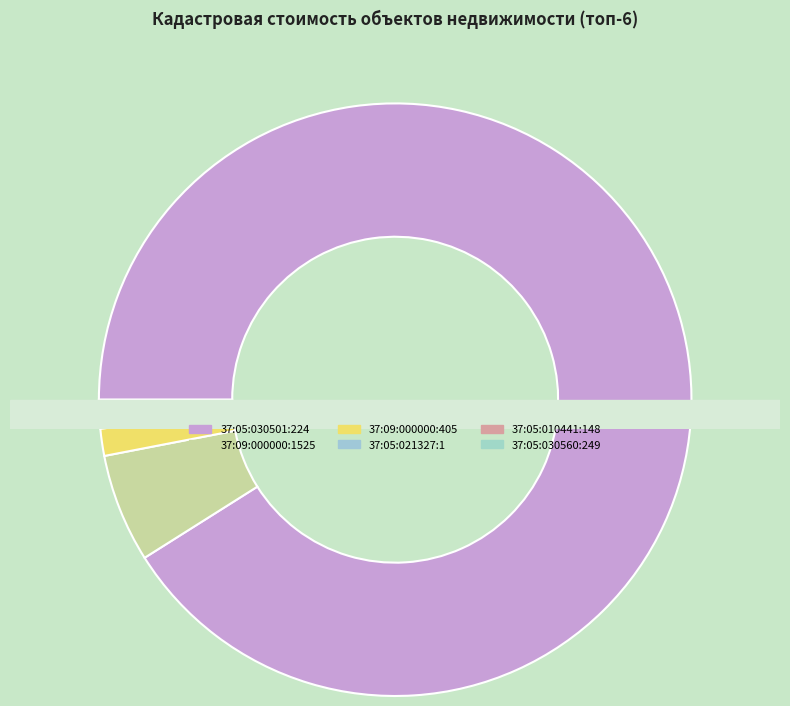

What is the smallest slice in the pie chart?

37:05:030560:249